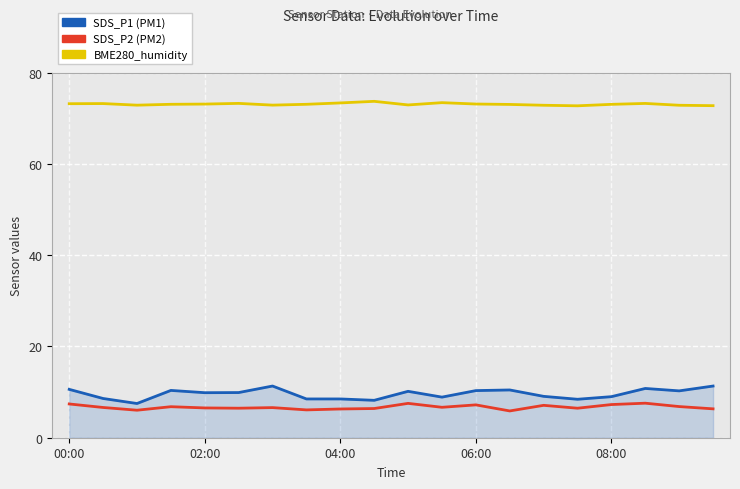

What is the smallest value displayed?

5.9